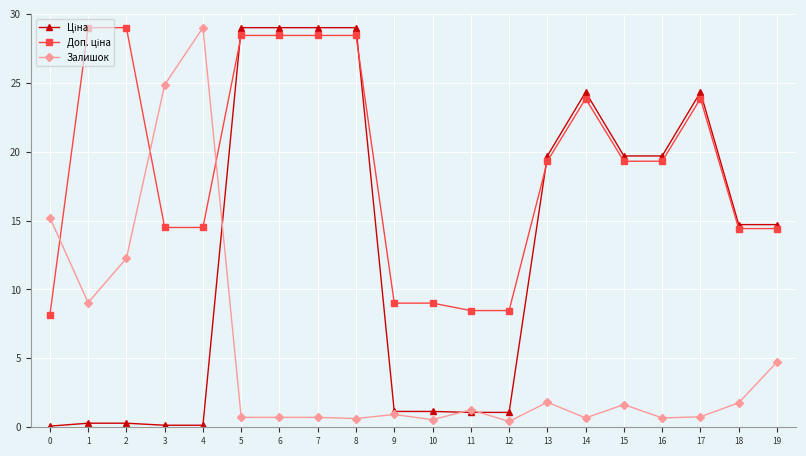

What is the total value across all series at 4?

43.6